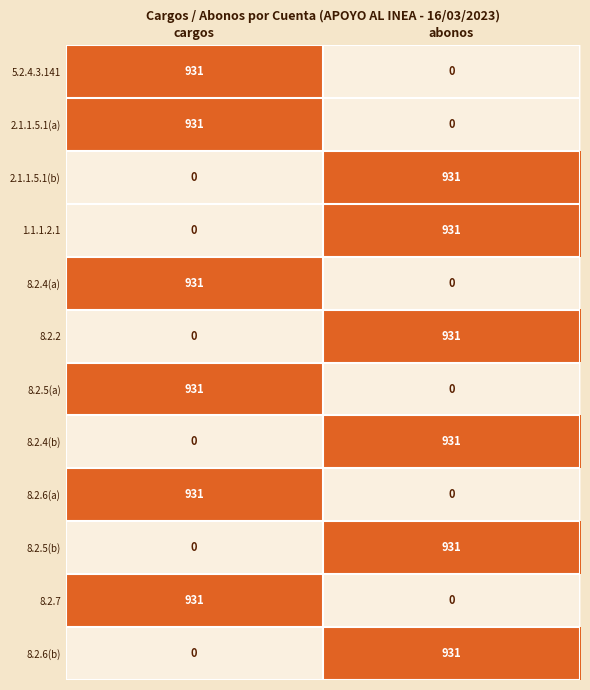

What is the maximum value for 8.2.7?

931